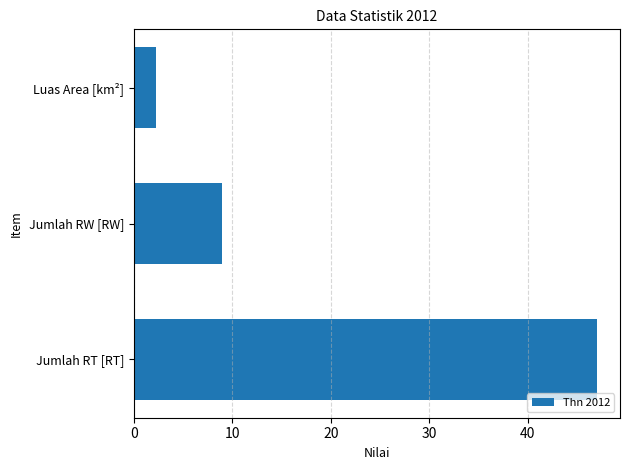

Does the chart contain any negative values?

No